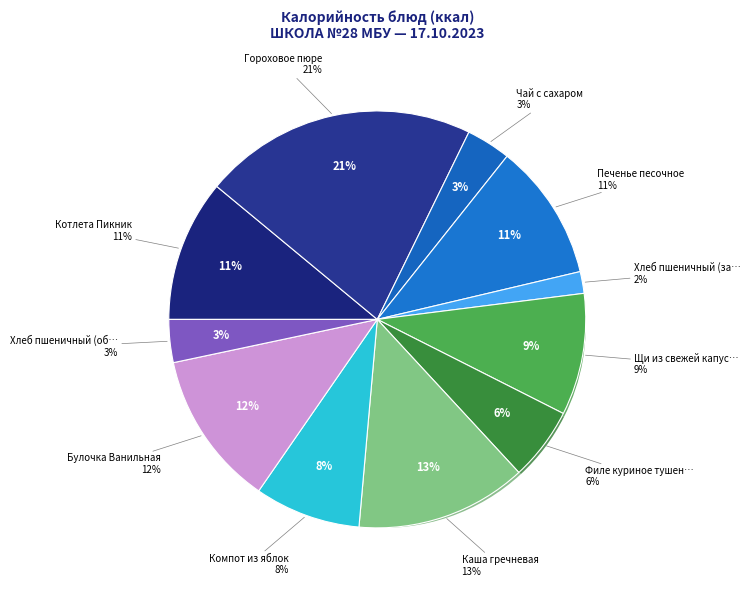

The Филе куриное тушеное slice represents 12% of the pie. True or false?

False